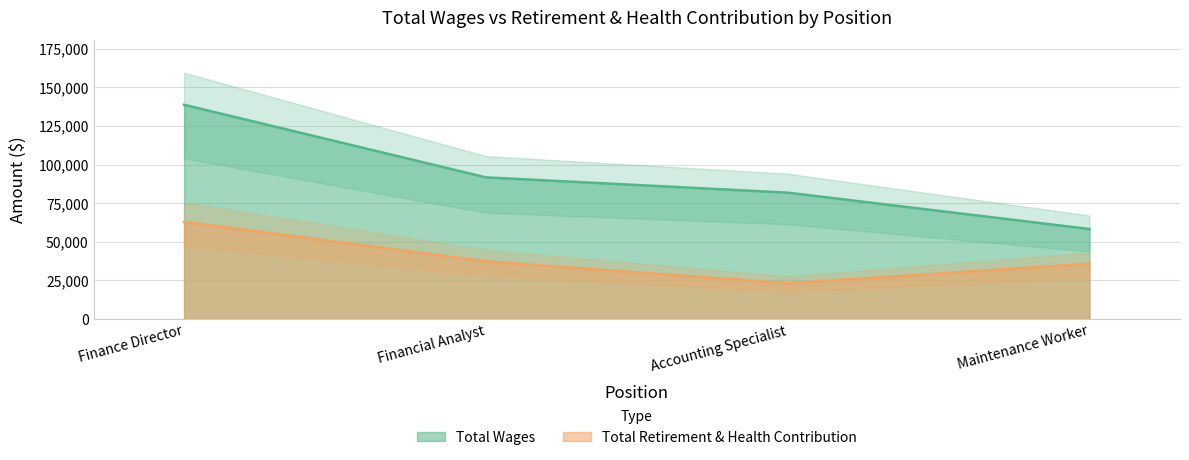

True or false: Total Wages and Total Retirement & Health Contribution cross at least once.

False